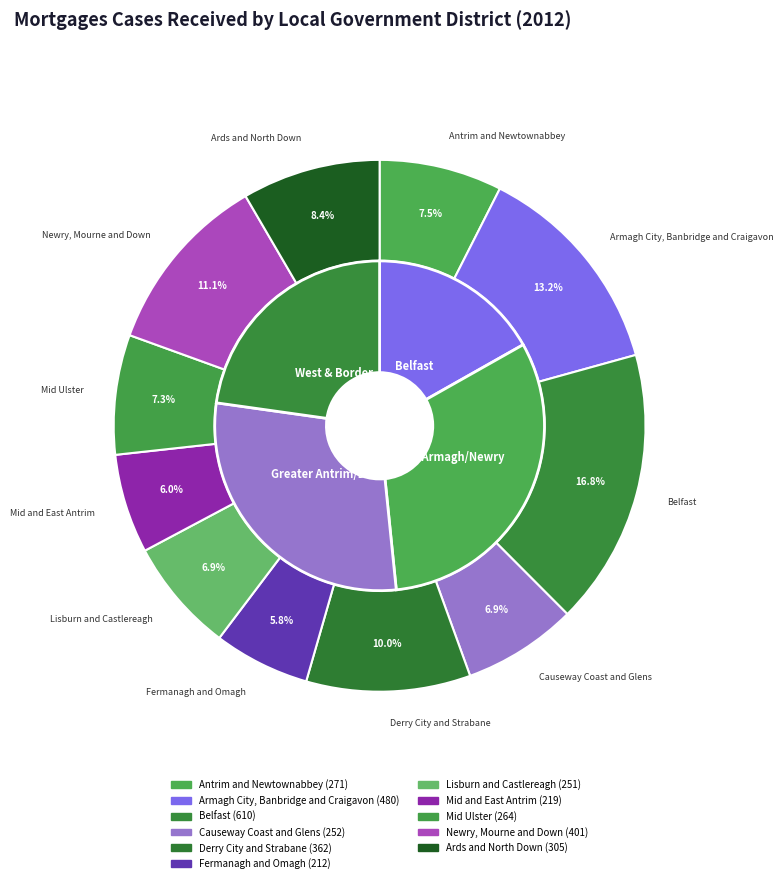

To the nearest percent, what portion does Belfast represent?

17%